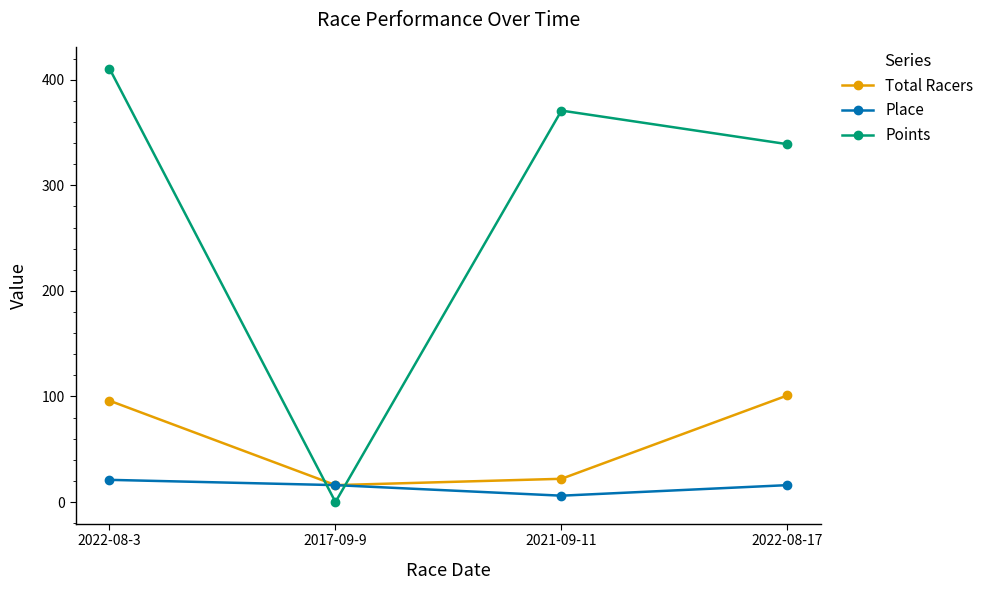

At which category does Total Racers reach its first local valley?

2017-09-9